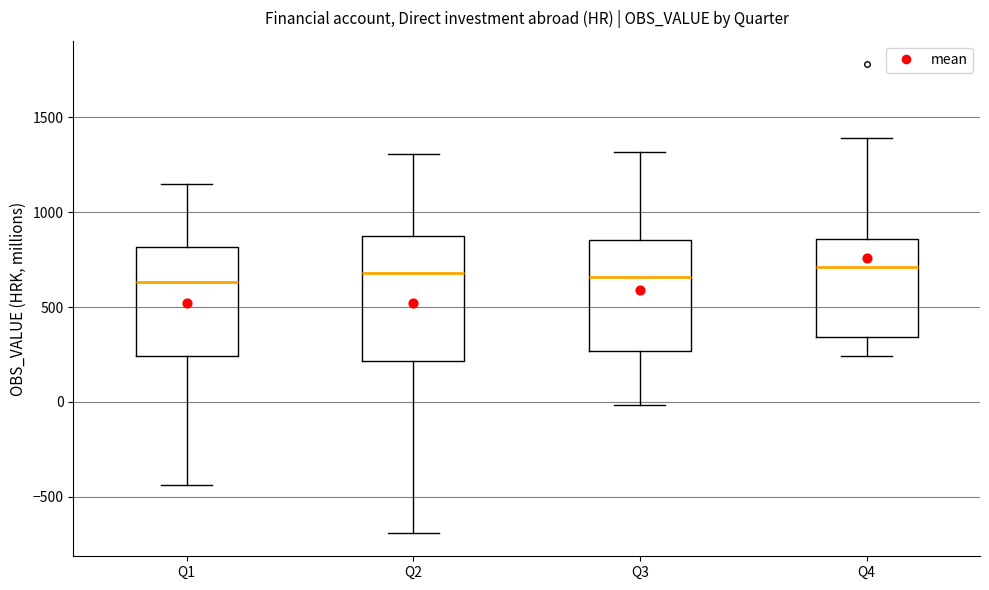

Reading left to right, transcribe this box plot: for each box, give where its median line is, the range the box spans, and where its two whiskers end, as read against the y-axis. The values are not printed on the chart, so give them approximately, as read against the axis.

Q1: median 650, box 250 to 800, whiskers -450 to 1150
Q2: median 700, box 200 to 900, whiskers -700 to 1300
Q3: median 650, box 250 to 850, whiskers 0 to 1300
Q4: median 700, box 350 to 850, whiskers 250 to 1400